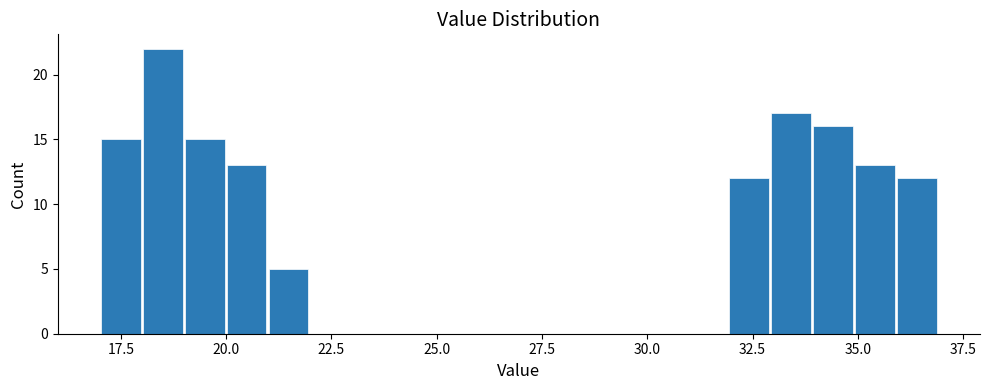

Read against the x-axis, roughly where is the centre of the tallest bar?

18.5